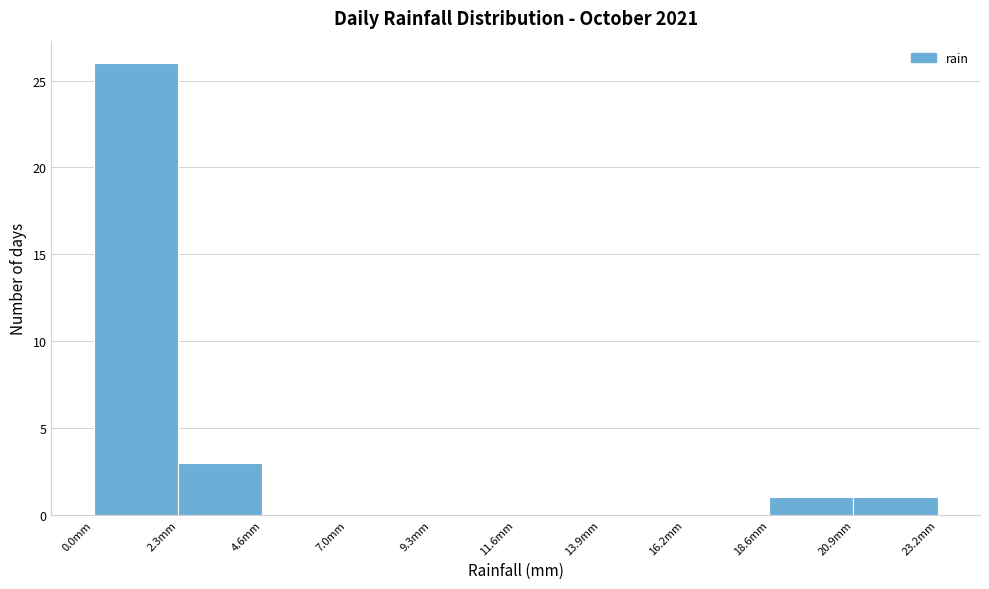

Reading left to right, list every bar in this chart as the range it spans on the x-axis followed by its height. Neither the bar edges nor the heights are printed on the chart, so give them approximately, as read against the axes.

0.0 to 2.5: 26
2.5 to 4.5: 3
4.5 to 7.0: 0
7.0 to 9.5: 0
9.5 to 11.5: 0
11.5 to 14.0: 0
14.0 to 16.0: 0
16.0 to 18.5: 0
18.5 to 21.0: 1
21.0 to 23.0: 1